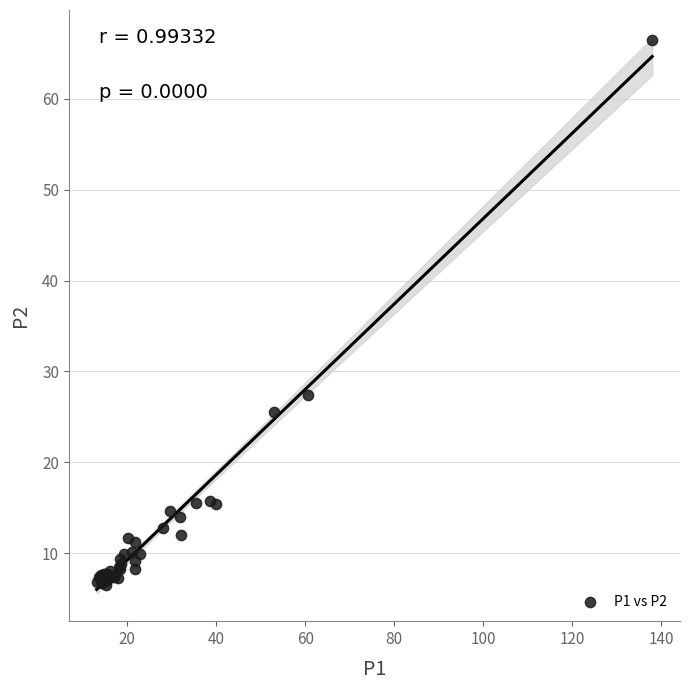

What Y value in the scatter plot is closest to 36?

27.4